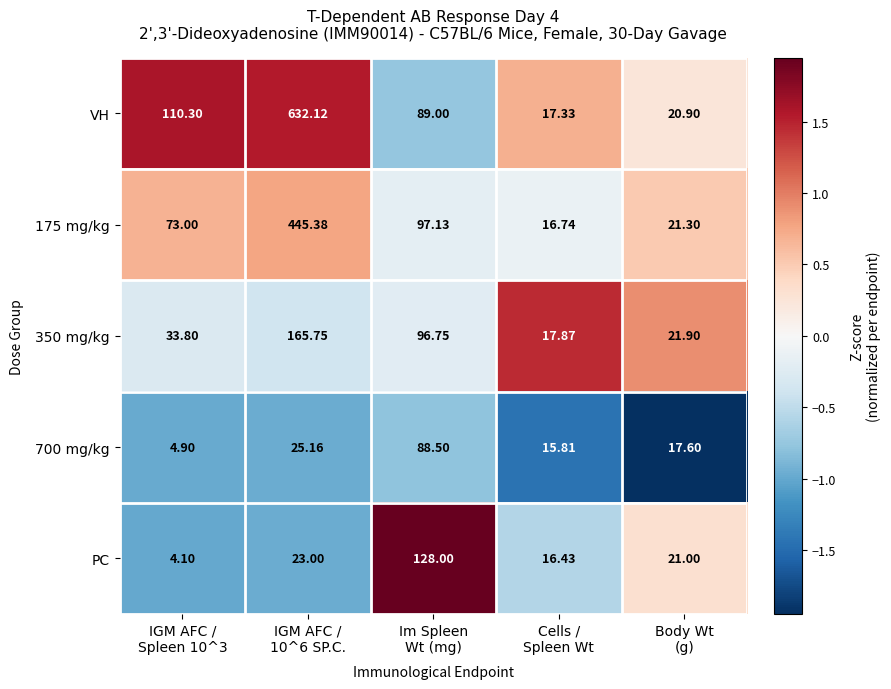

Which series has the widest spread of values?

VH